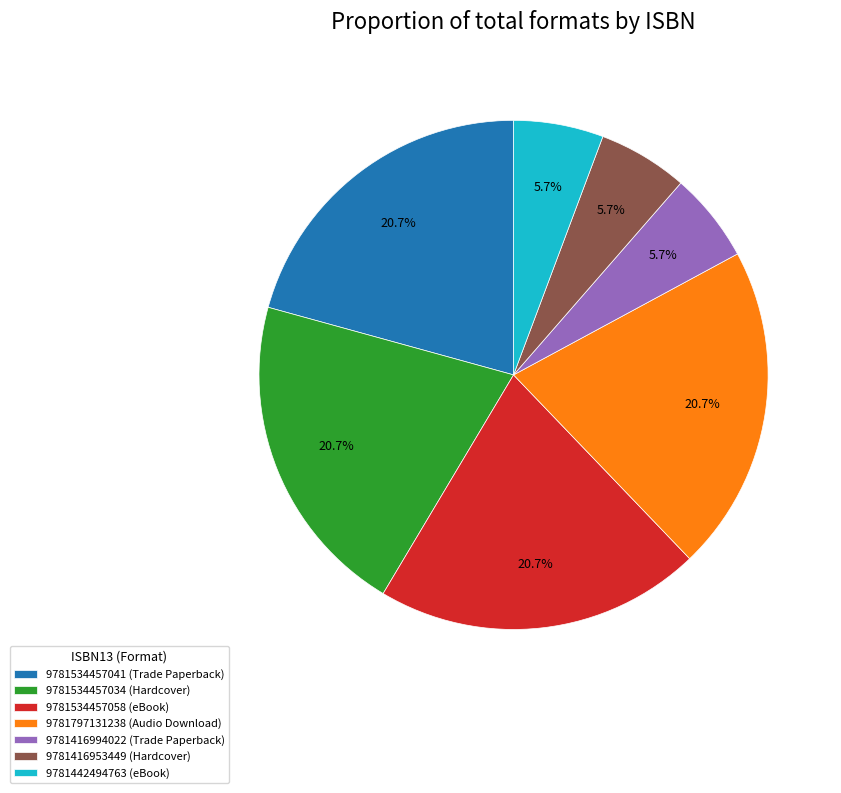

Count the number of slices in the pie.

7